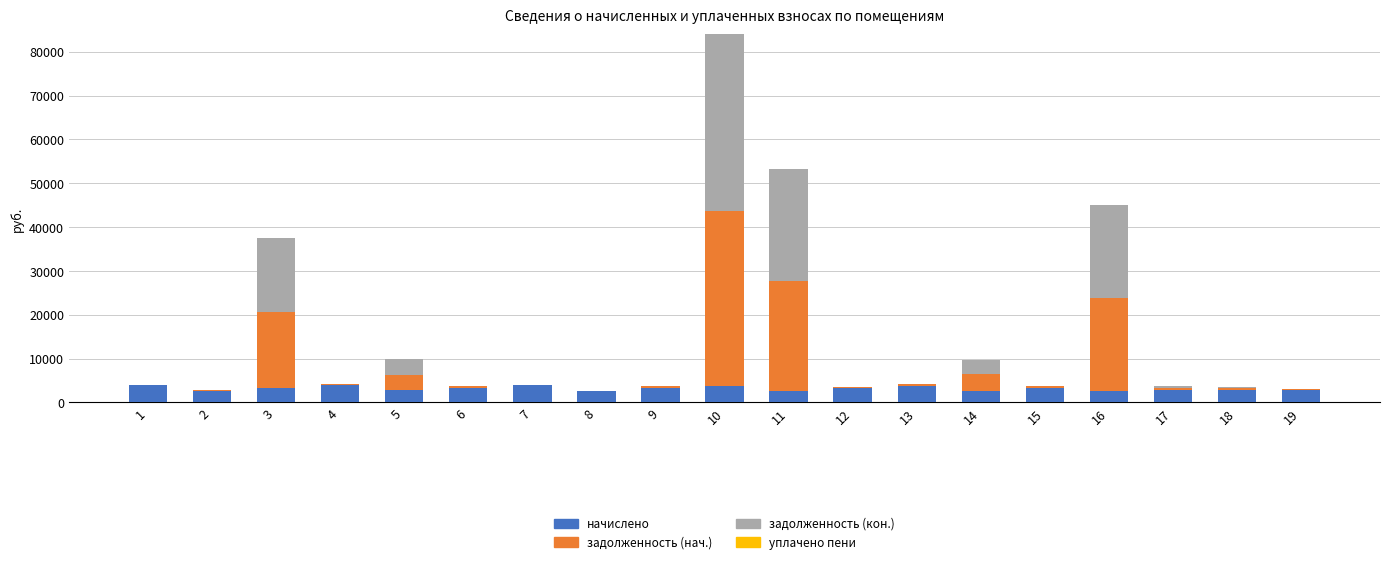

At which category is the sum across all series the highest?

10